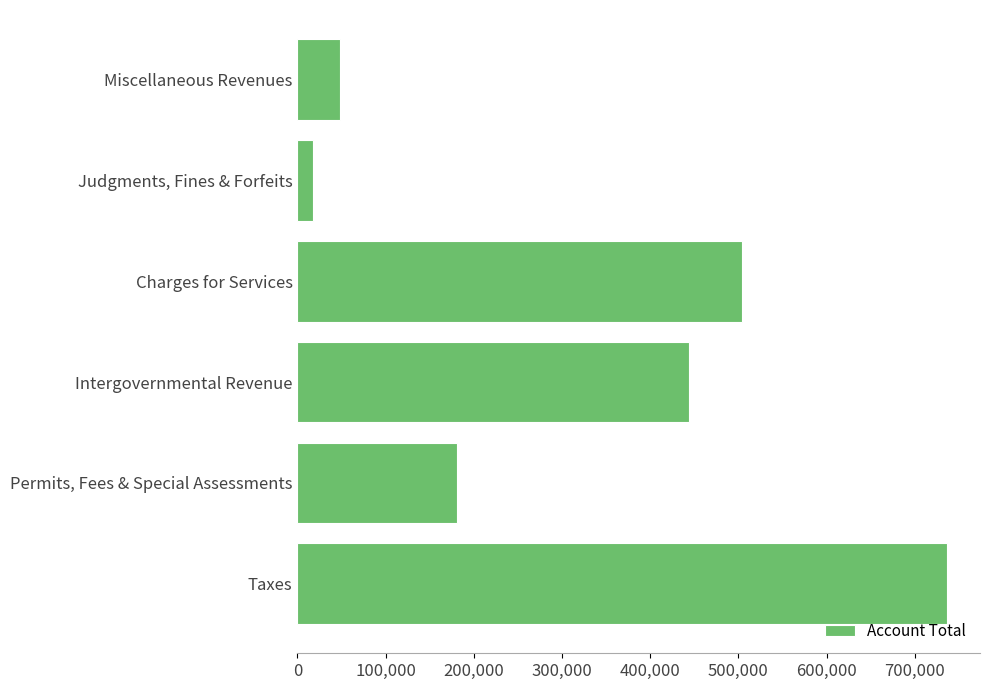

How many categories are shown in the chart?

6